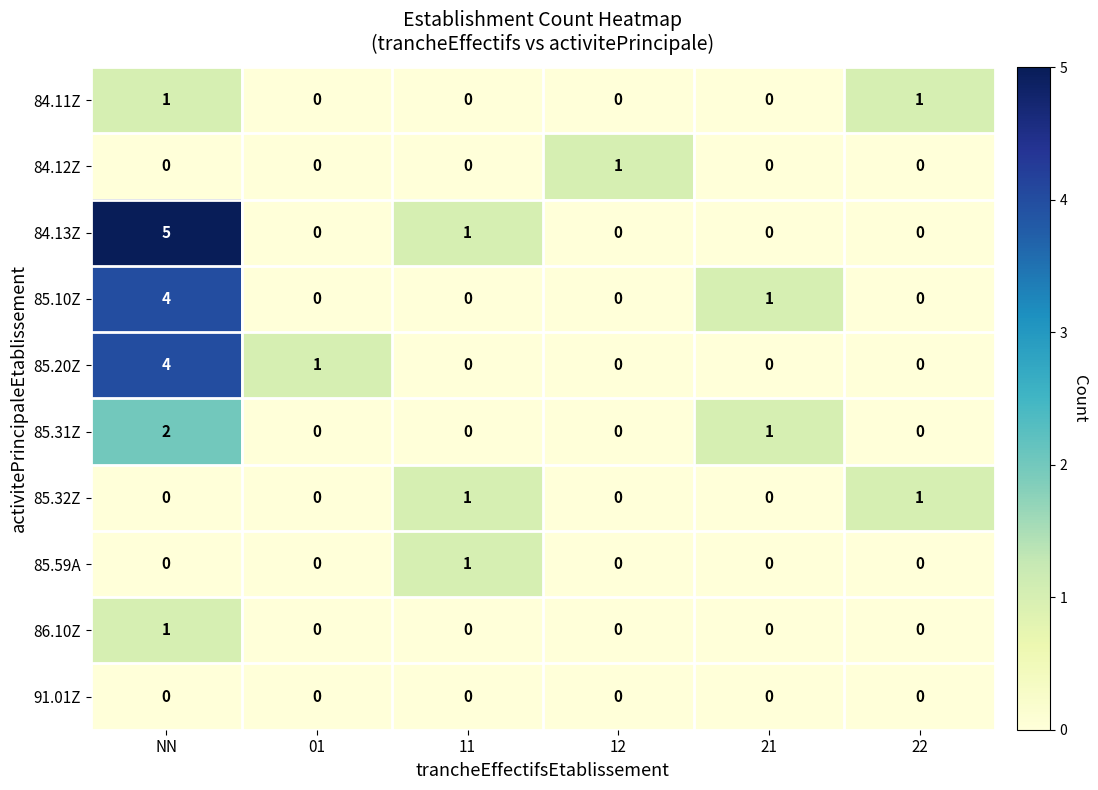

True or false: 85.31Z has a value of 1 at 01.

False